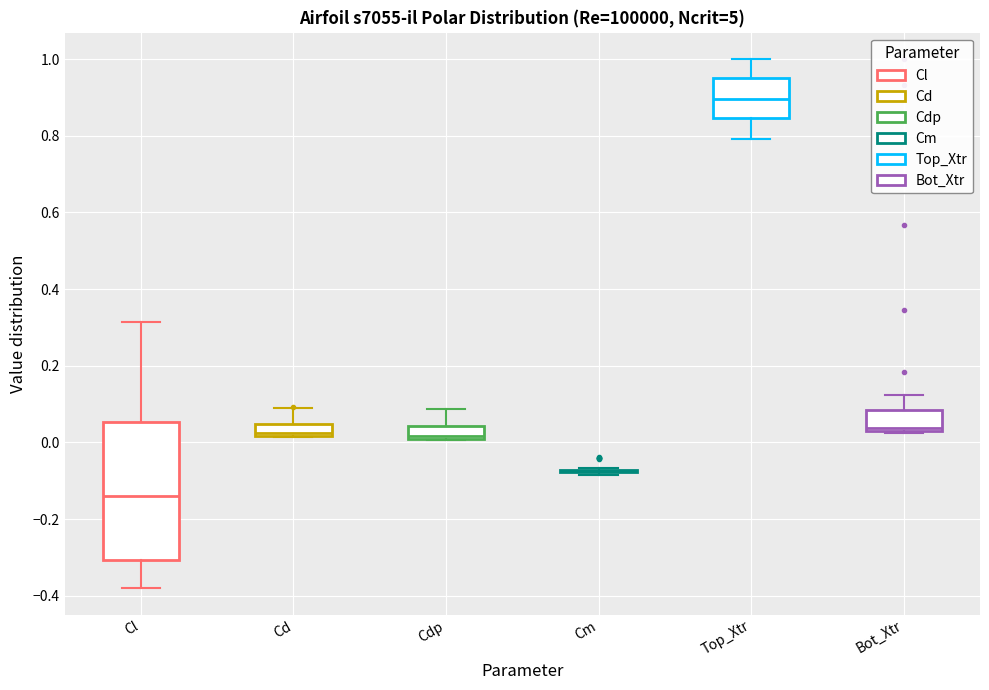

Comparing the boxes themselves (not the whiskers), which one is the tallest?

Cl